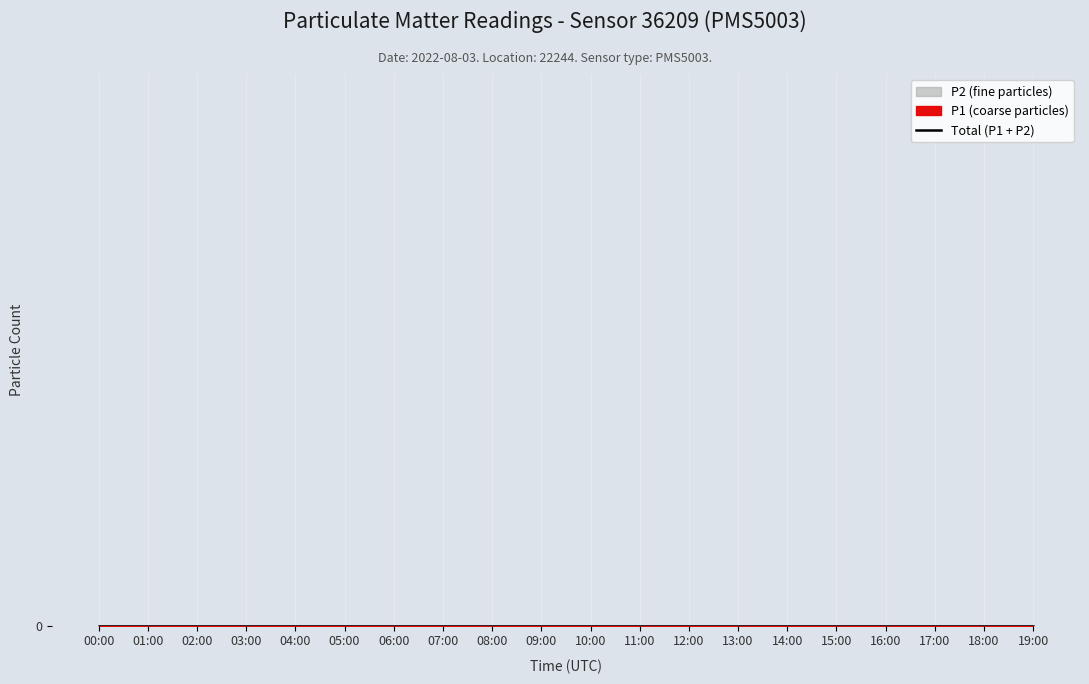

What position from the left is 18:00?

19